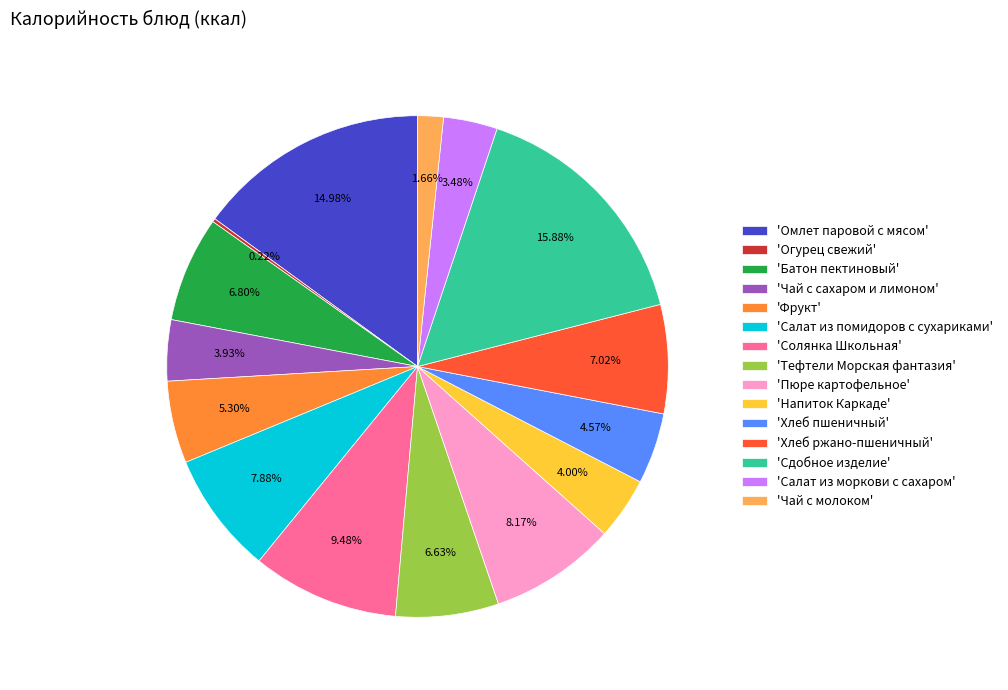

Is the sum of 'Батон пектиновый' and 'Сдобное изделие' greater than half?

No